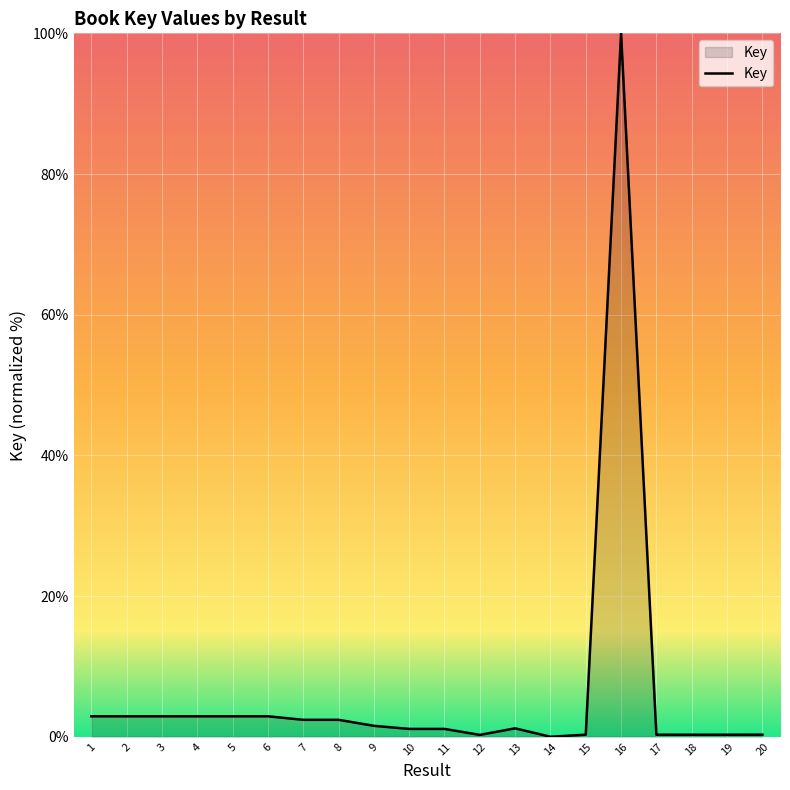

Which label corresponds to the largest value in the chart?

16